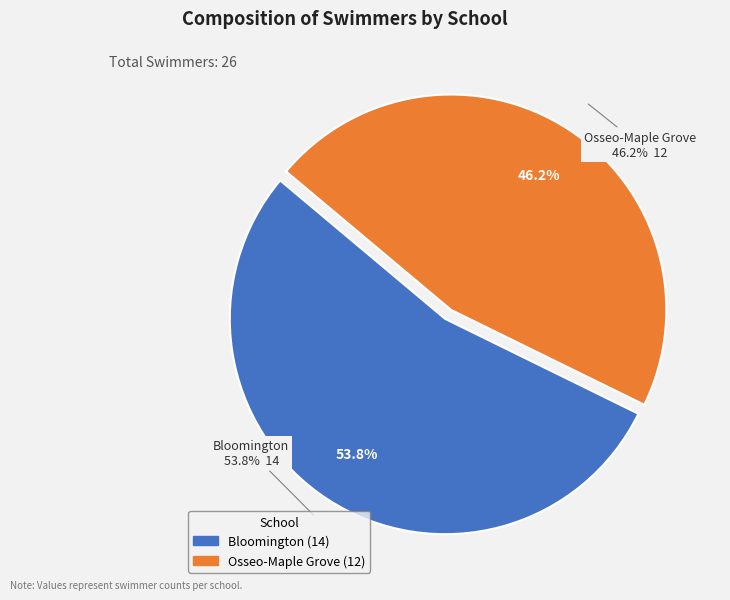

What portion of the pie excludes Bloomington?

46.2%